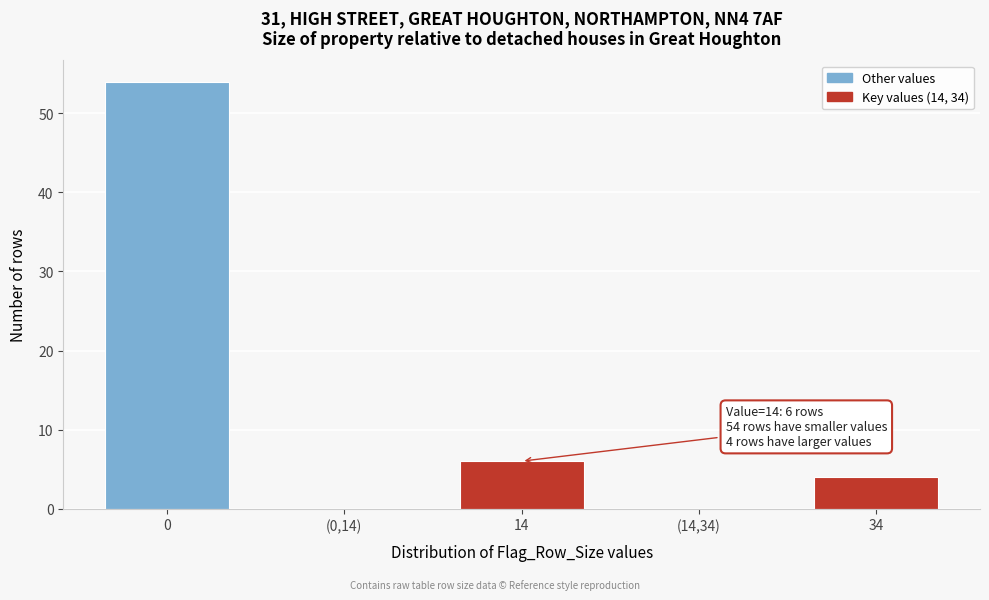

Reading left to right, transcribe all the data shown in this chart.

0=54	(0,14)=0	14=6	(14,34)=0	34=4